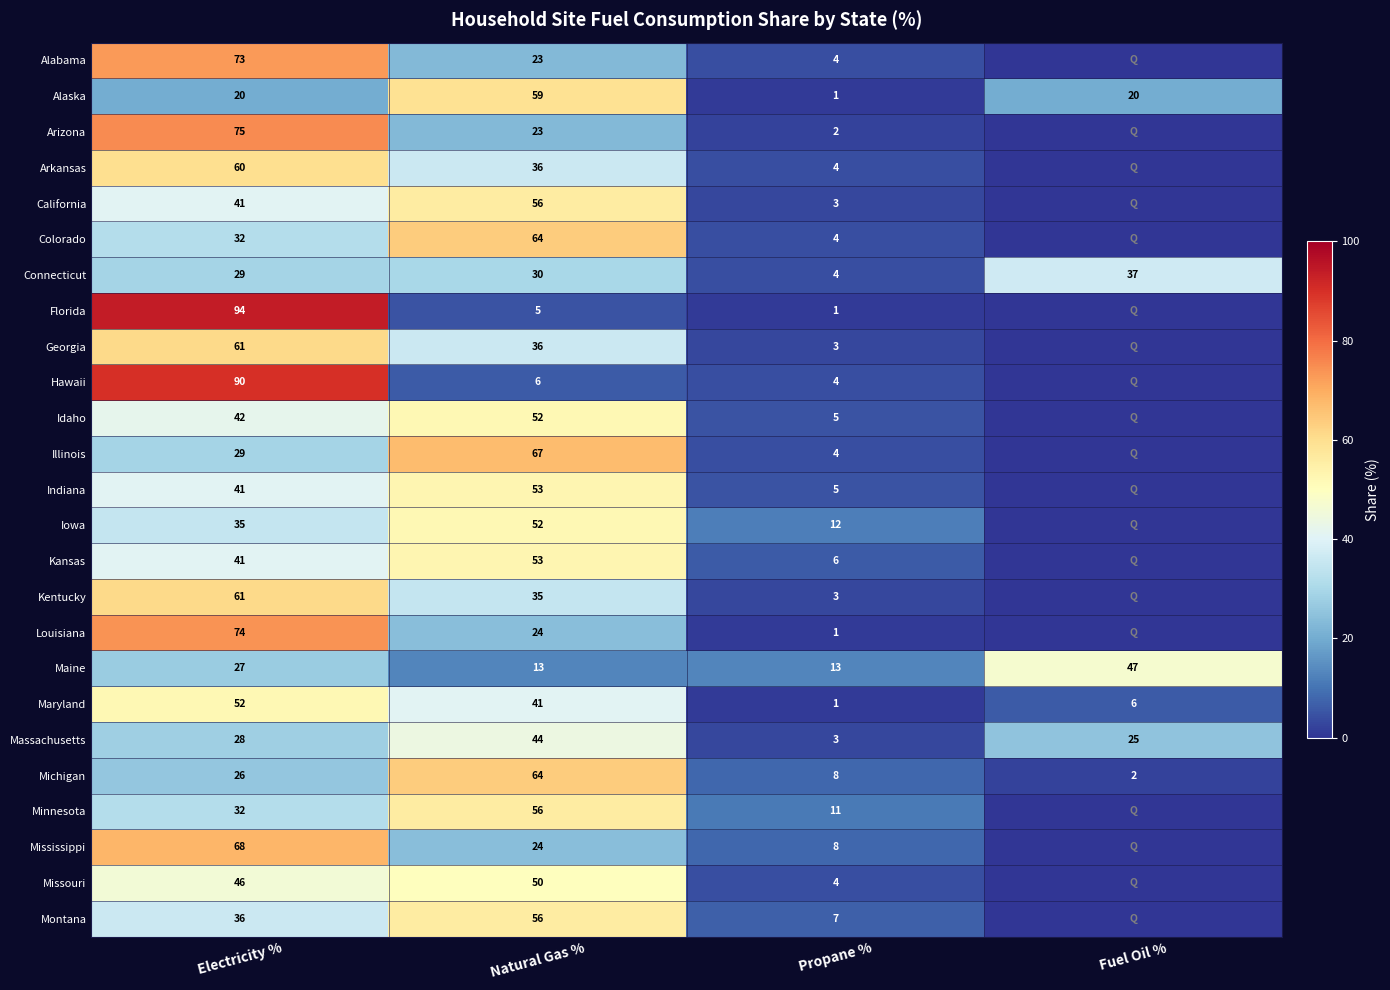

The value of Kansas at Natural Gas % is 11. True or false?

False